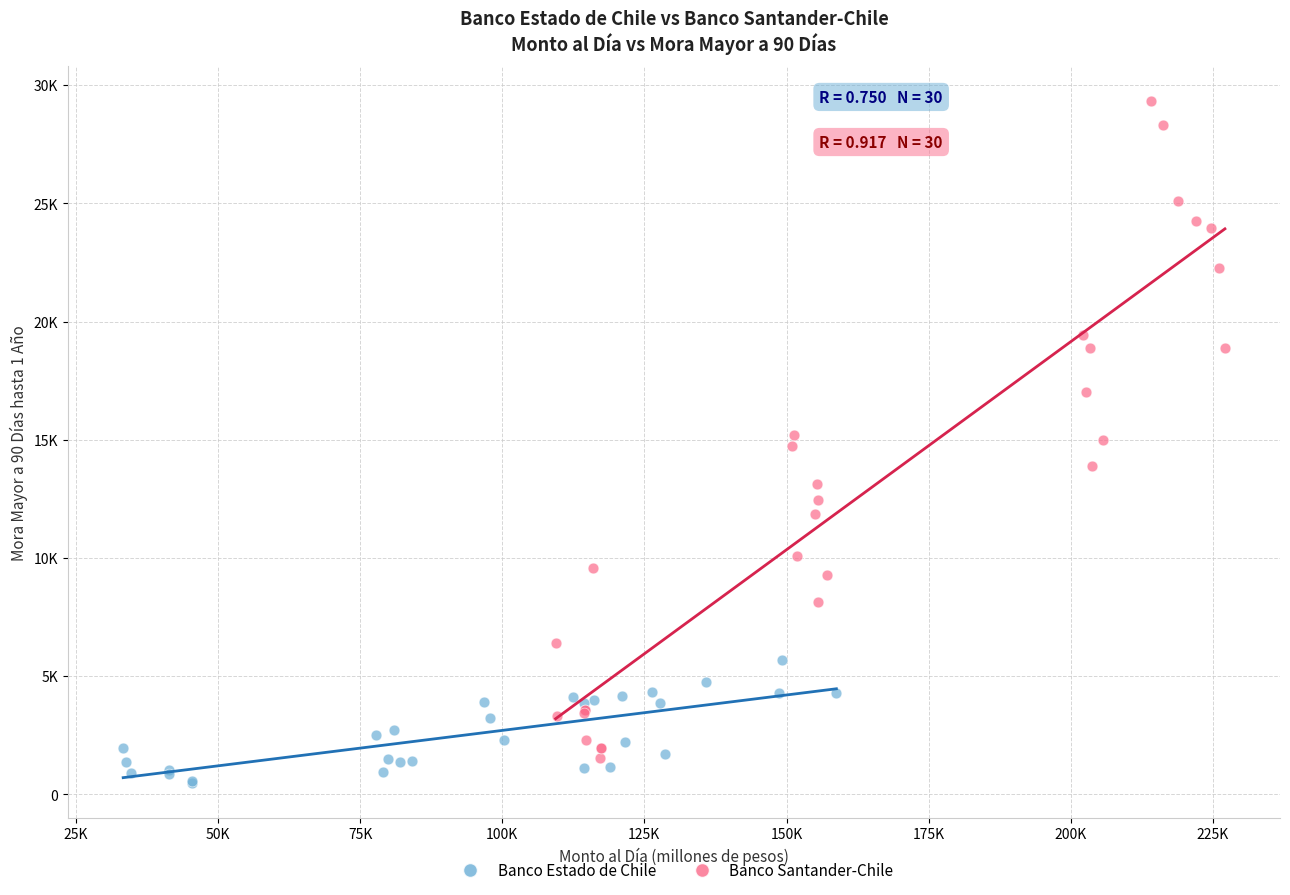

Which series has the largest Y range (max minus min)?

Banco Santander-Chile